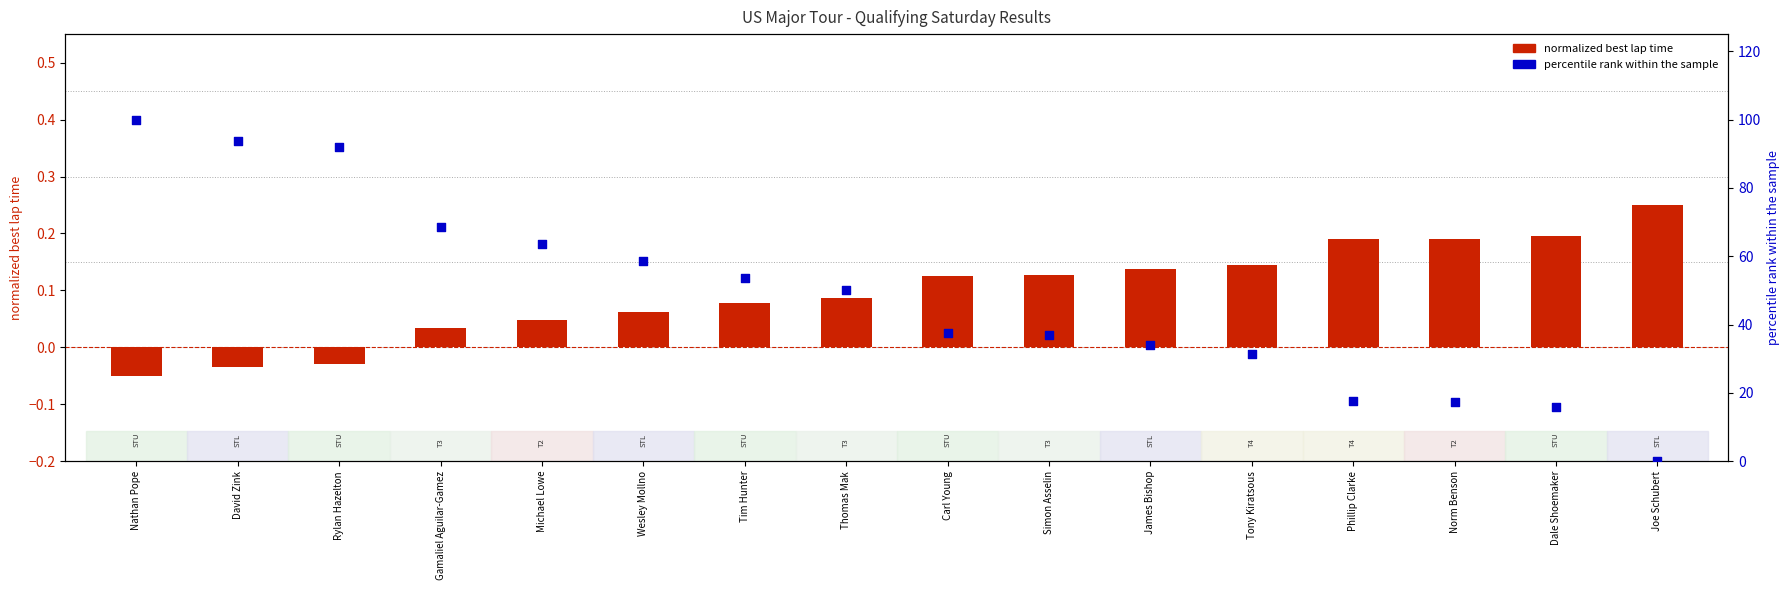

What is the total value across all series at Gamaliel Aguilar-Gamez?

68.7